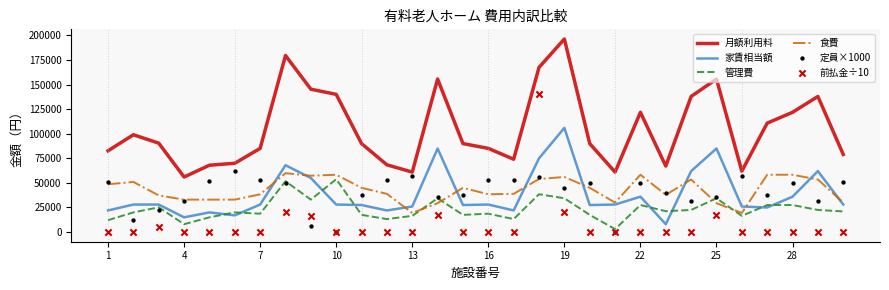

What are all the series names shown in the legend?

月額利用料, 家賃相当額, 管理費, 食費, 定員×1000, 前払金÷10